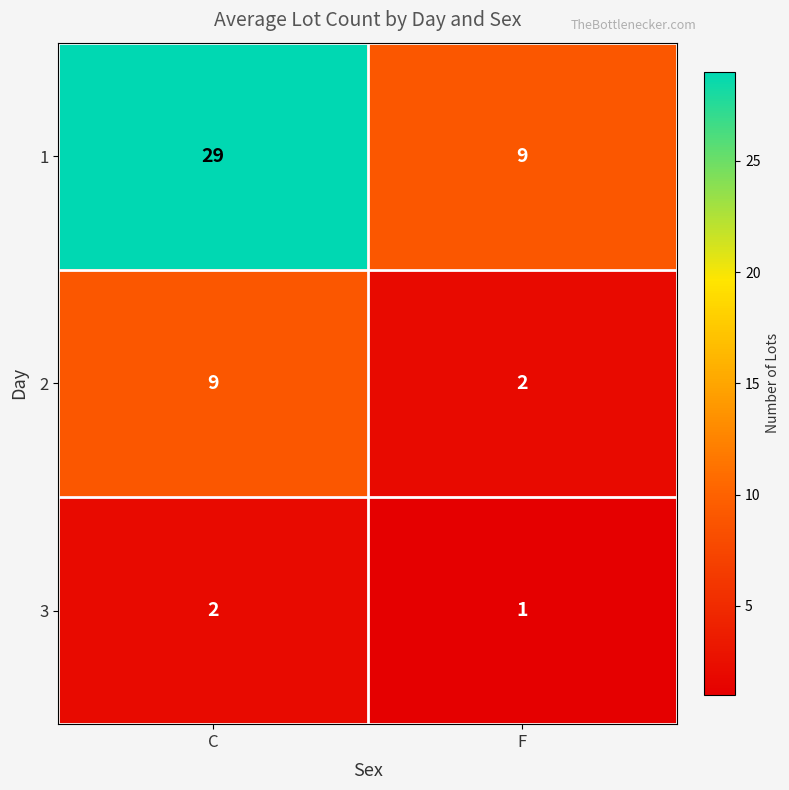

Which series has the largest range (max minus min)?

1